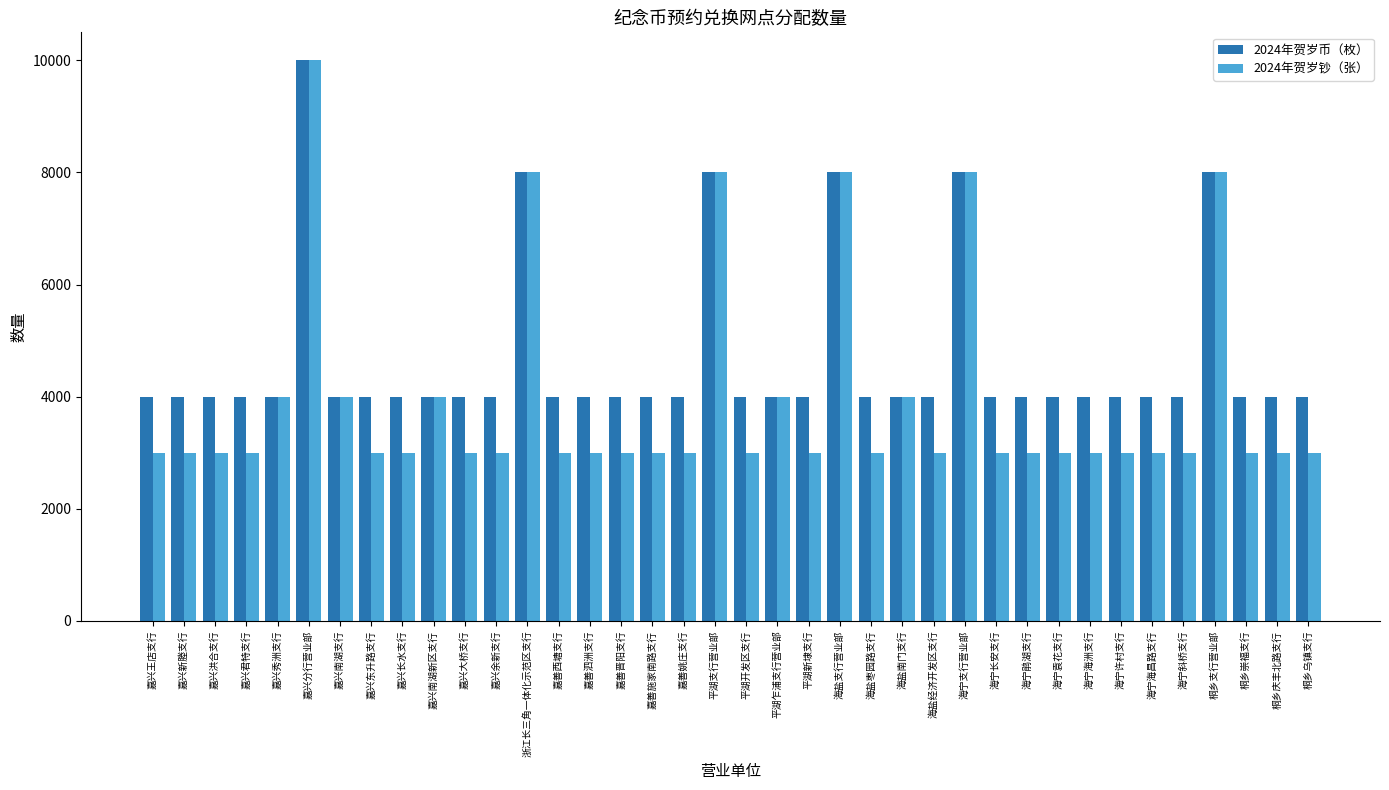

At which category does the chart reach its peak across all series?

嘉兴分行营业部